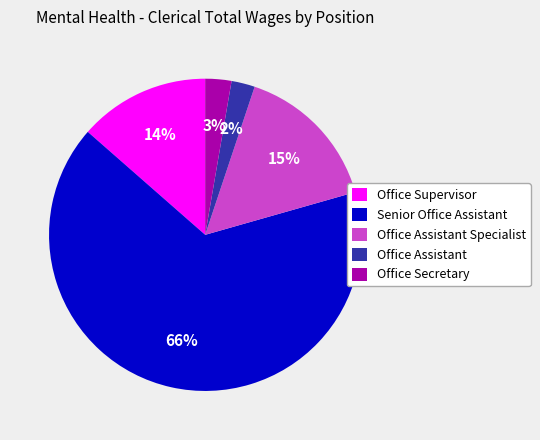

True or false: Office Assistant accounts for 11% of the total.

False